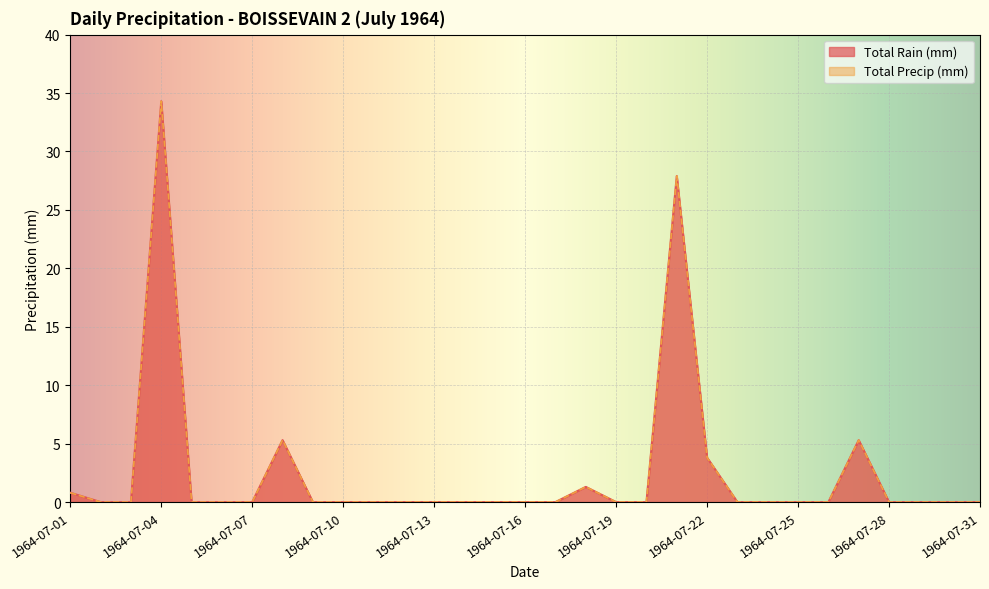

Is it true that Total Precip (mm) equals -16.1 at 1964-07-25?

False